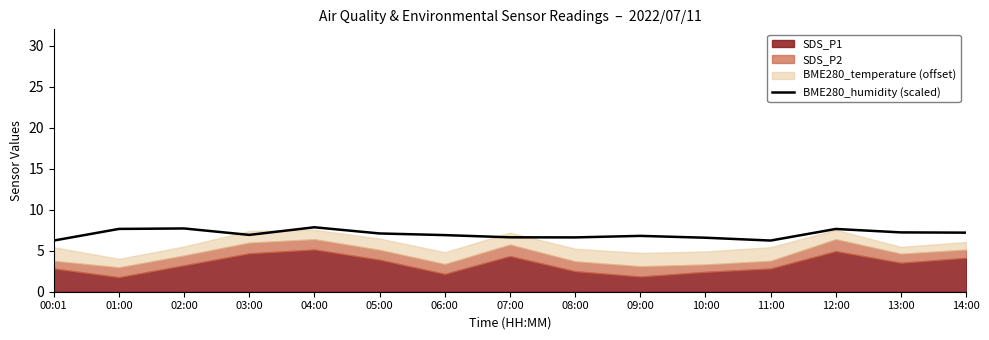

How many lines are shown in the chart?

1